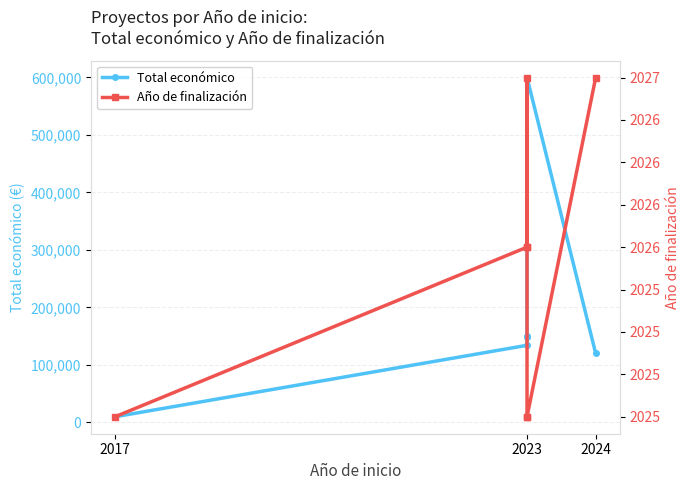

What is the difference between the maximum and minimum values in the Total económico series?

590051